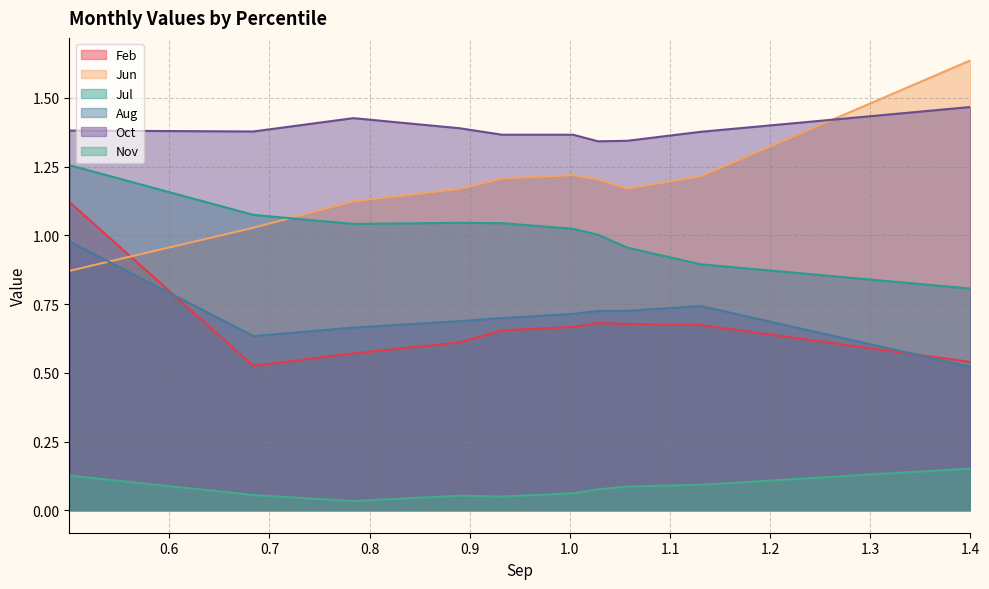

How many lines are shown in the chart?

6